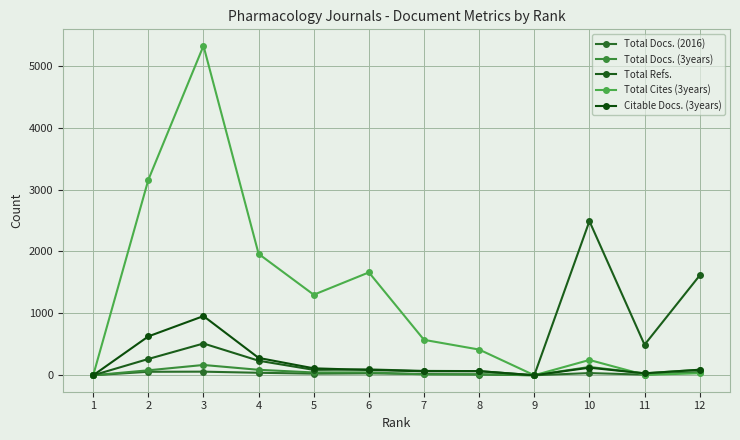

At which category does Citable Docs. (3years) reach its first local valley?

7